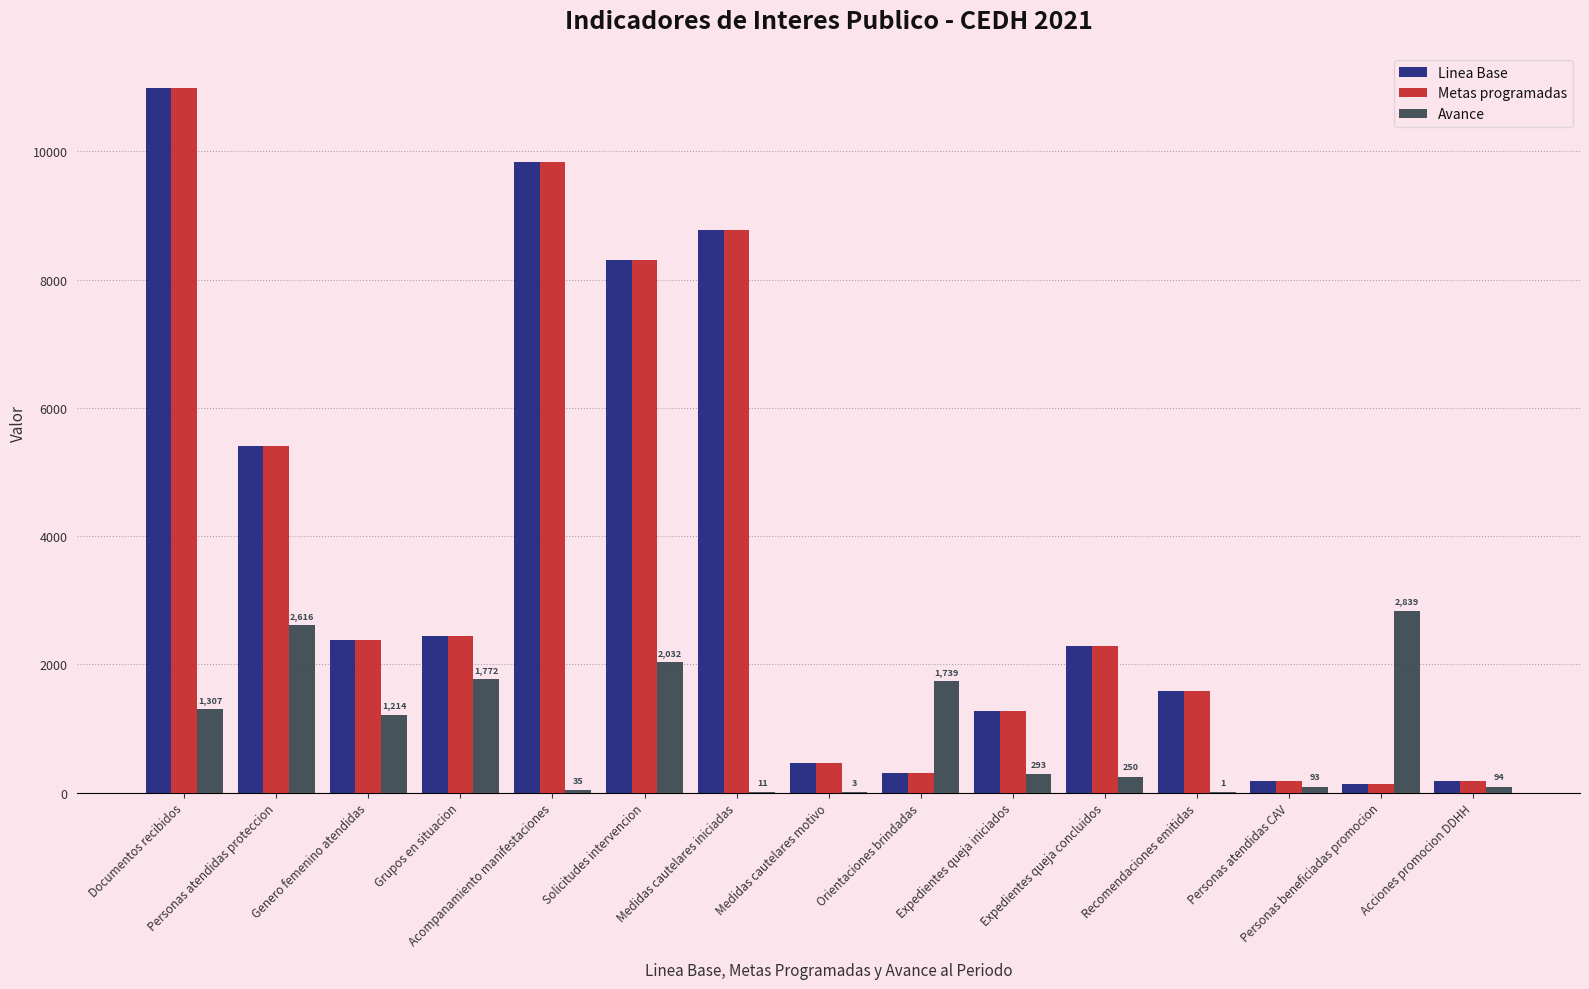

Is it true that Metas programadas equals 2447 at Grupos en situacion?

True